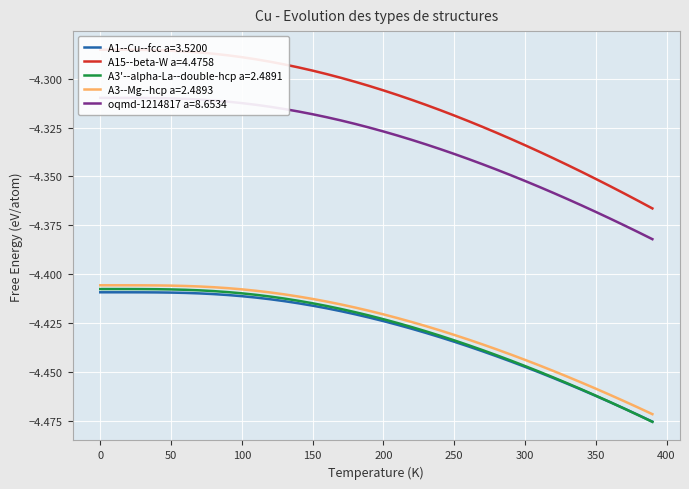

True or false: A3--Mg--hcp a=2.4893 has a value of -2.5 at 150.

False